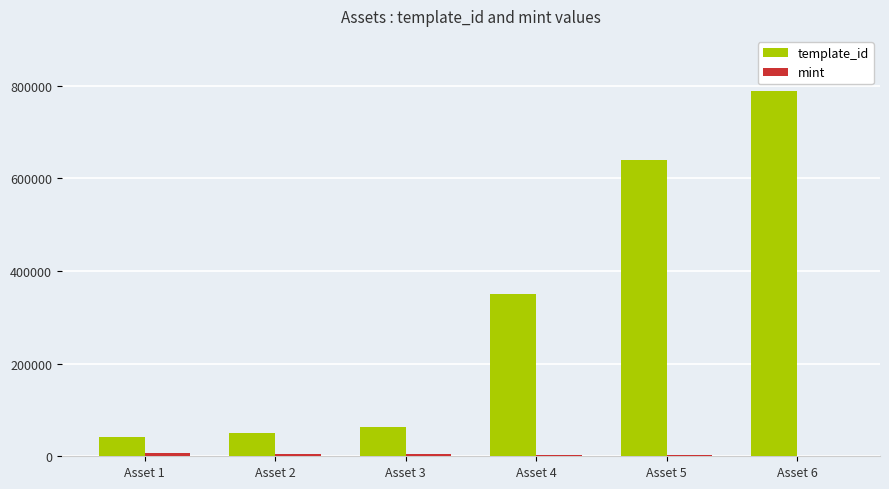

Where is template_id nearest to the value 415643?

Asset 4